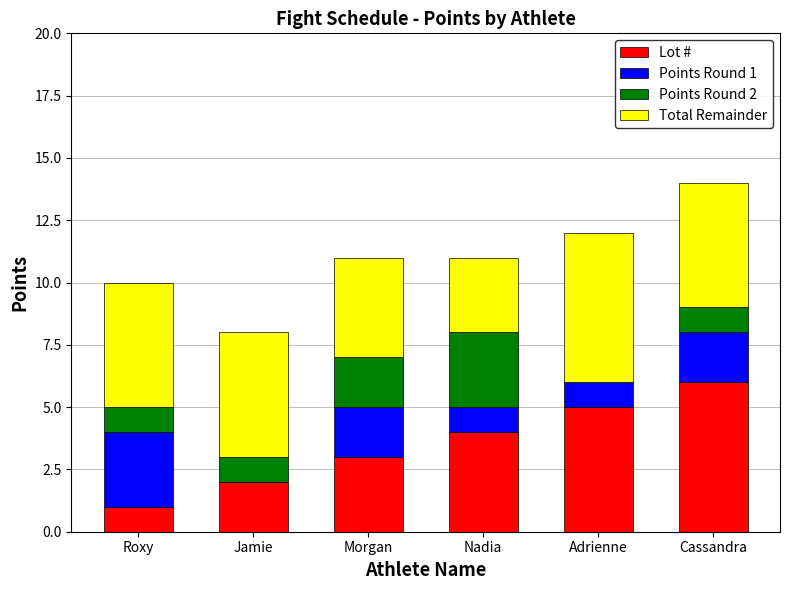

What is the sum of all Lot # values?

21